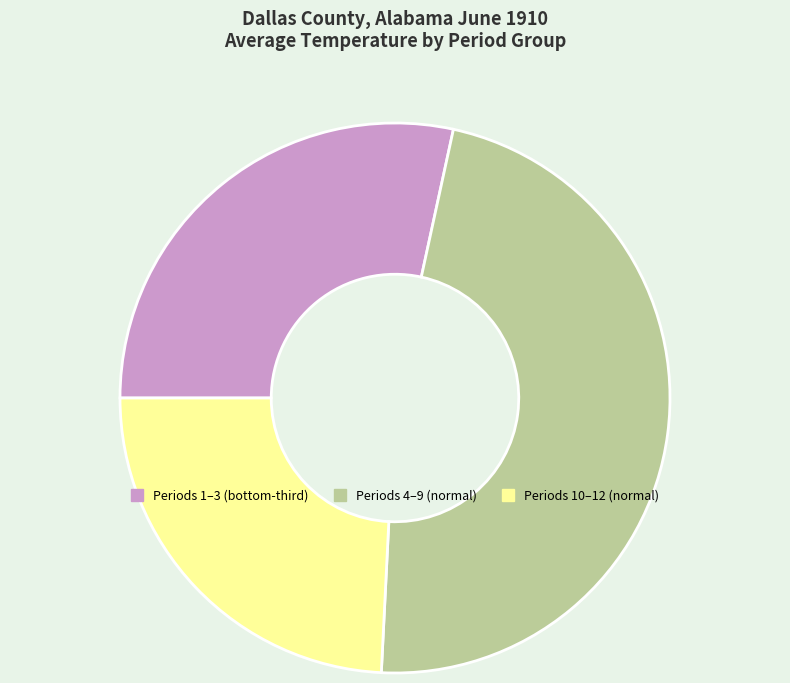

Does any single category account for the majority?

No